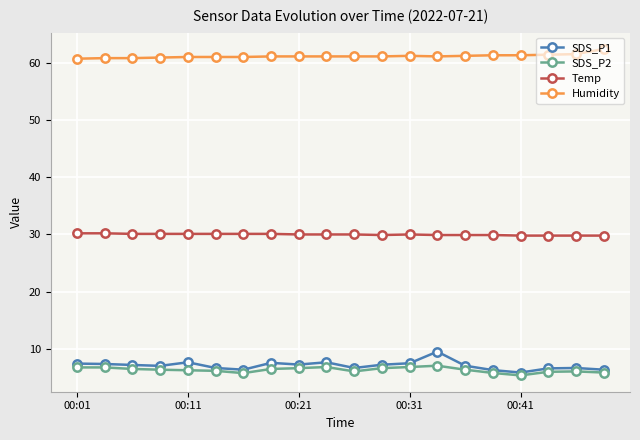

What is the minimum value for SDS_P1?

5.8